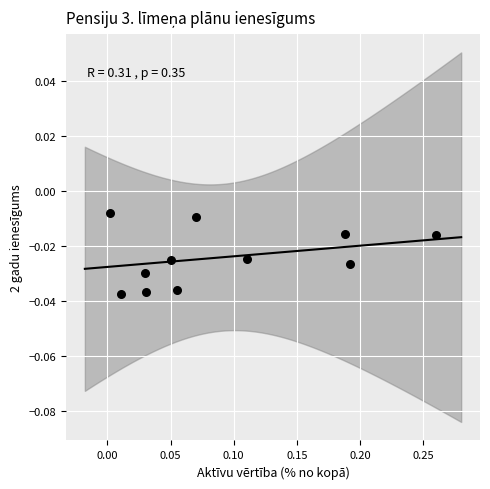

What is the range of X values (max minus min)?

0.3